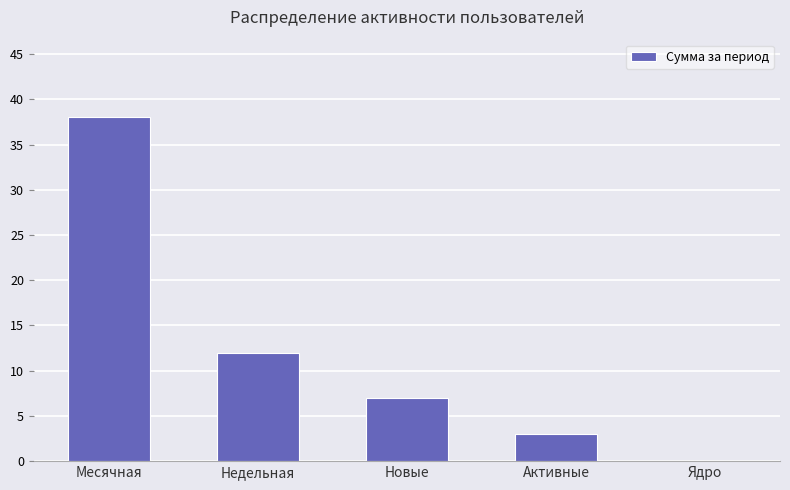

At which label is the value closest to 19?

Недельная